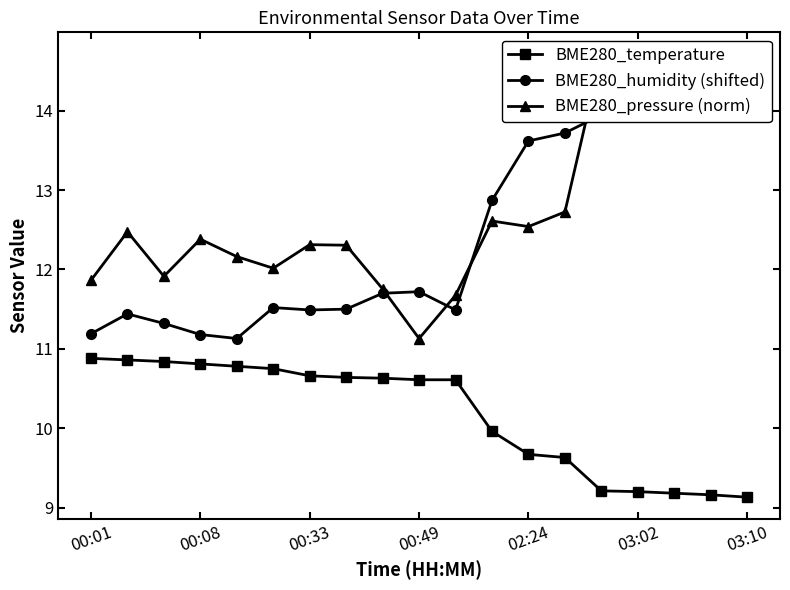

The BME280_temperature series shows 3.2 at 00:01. True or false?

False